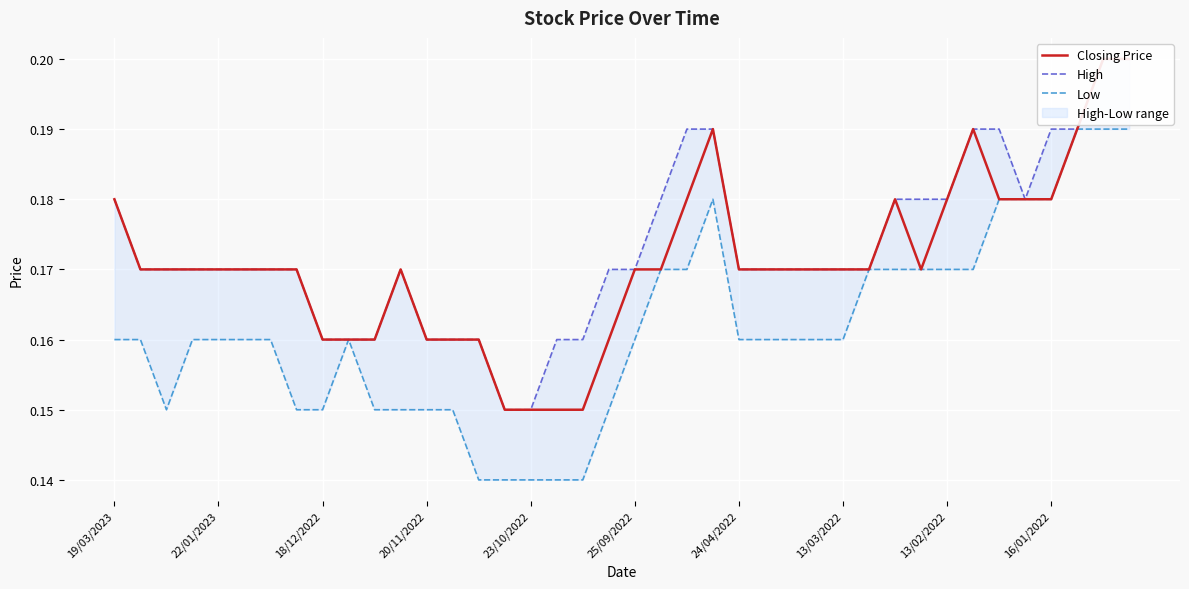

Does the chart display data point markers on the line(s)?

No